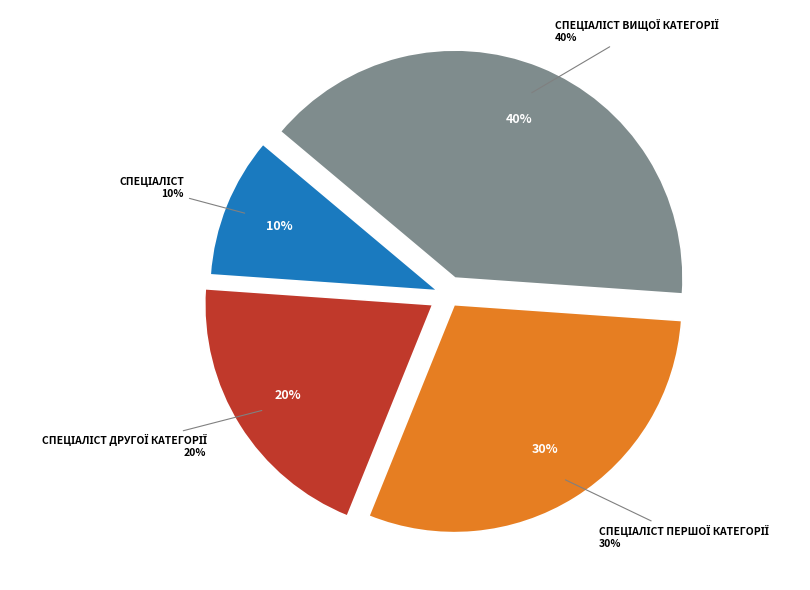

The Спеціаліст другої категорії slice represents 32% of the pie. True or false?

False